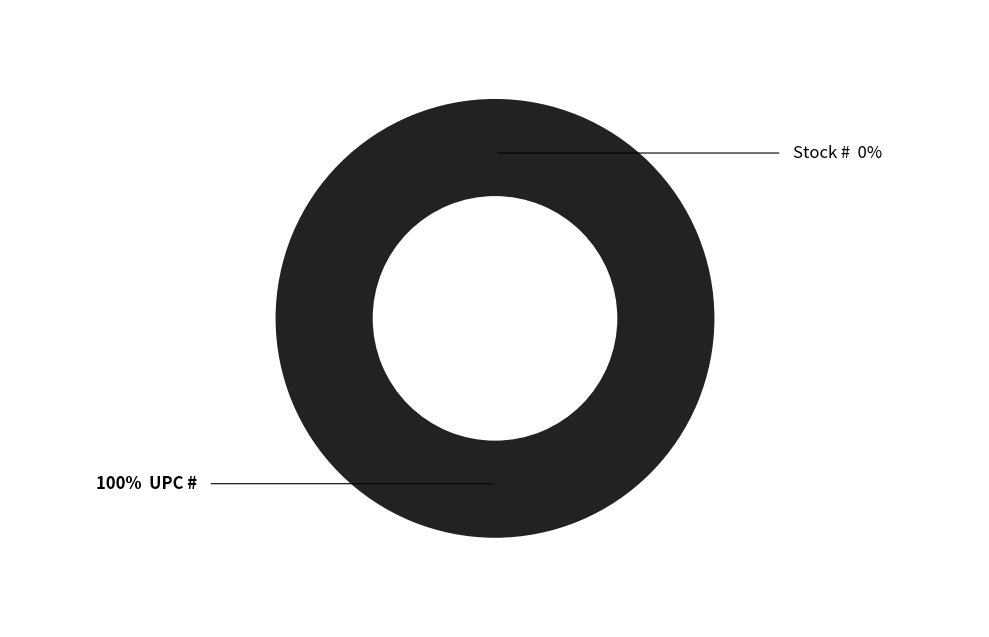

The UPC # slice represents 100% of the pie. True or false?

True